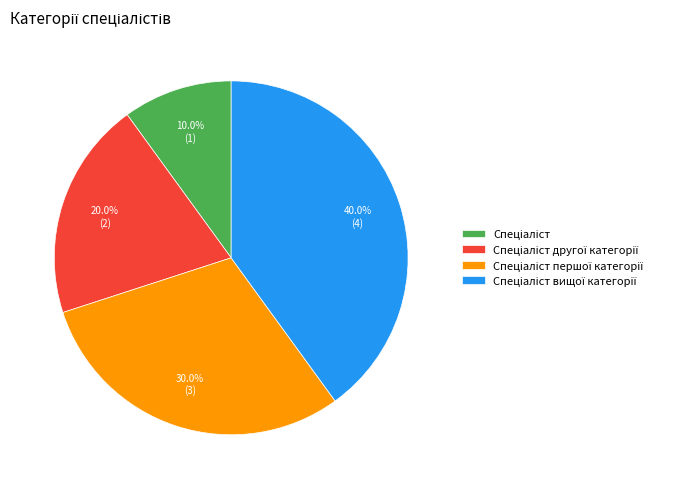

To the nearest percent, what is the difference between the largest and smallest slice percentages?

30%